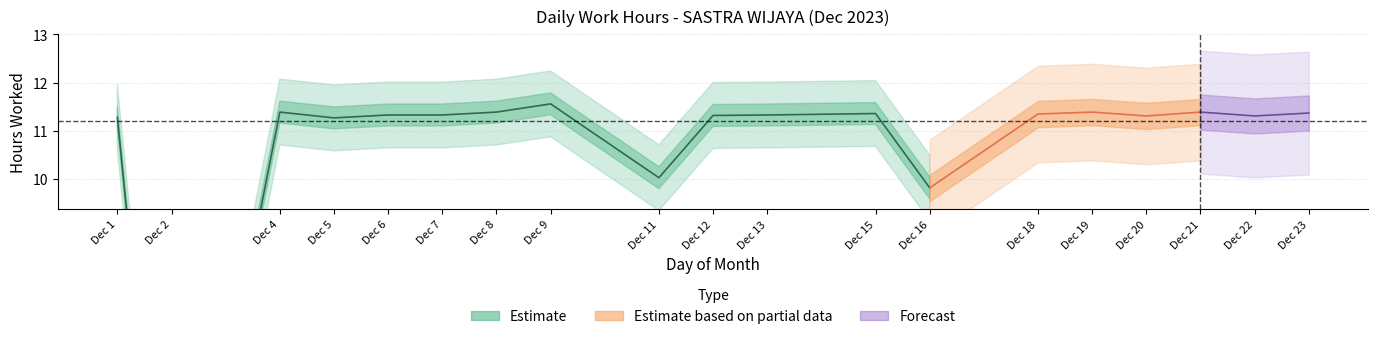

Read the value at 21.

11.4